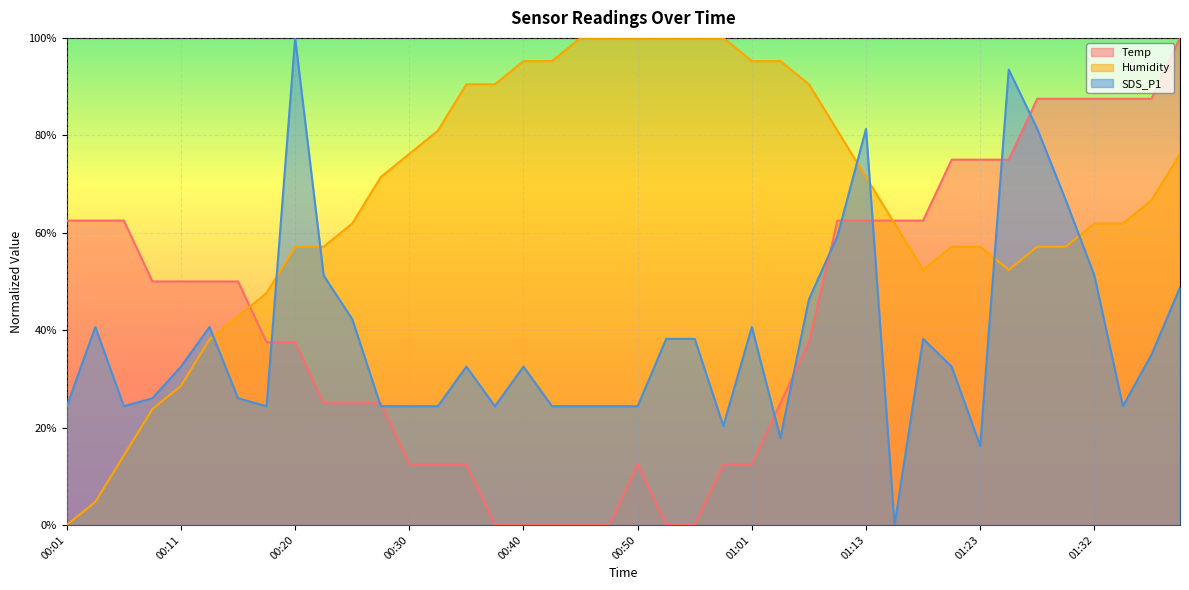

What are all the series names shown in the legend?

Temp, Humidity, SDS_P1